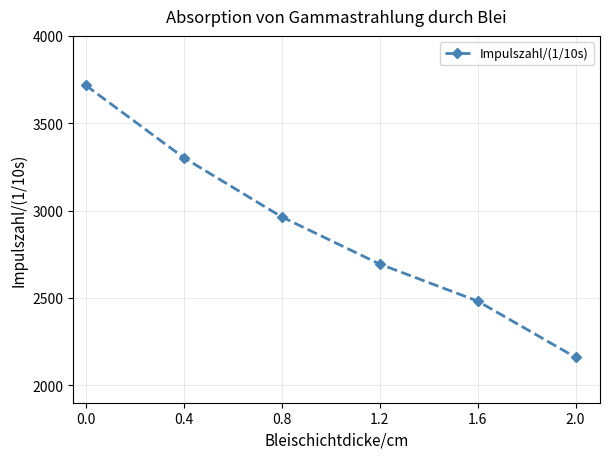

What is the value of the 2nd point from the left?

3303